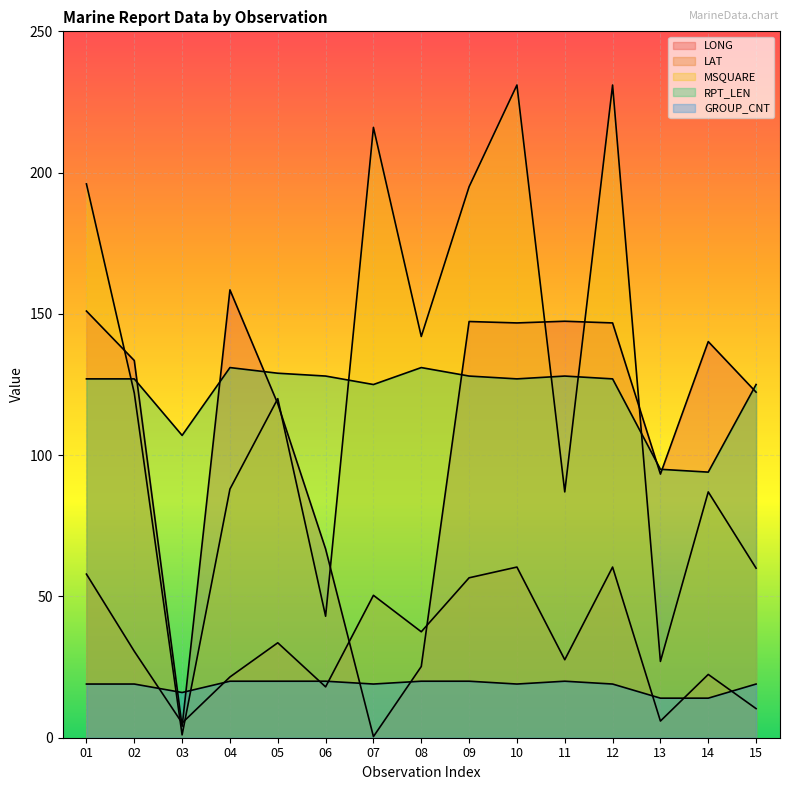

What is the maximum value for LONG?

158.5